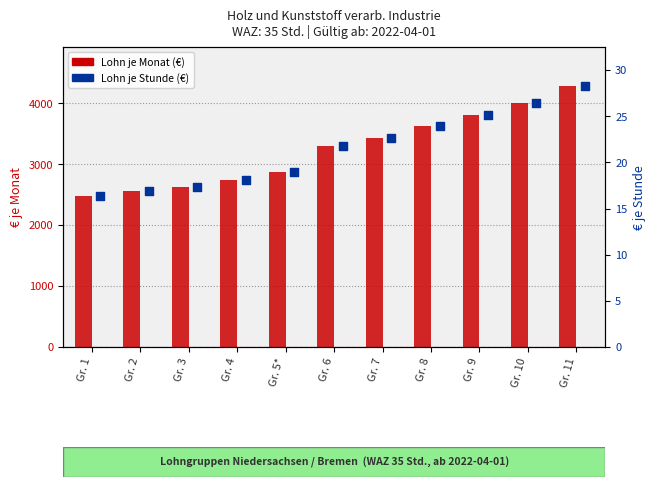

What is the total value across all series at Gr. 5*?

2892.9